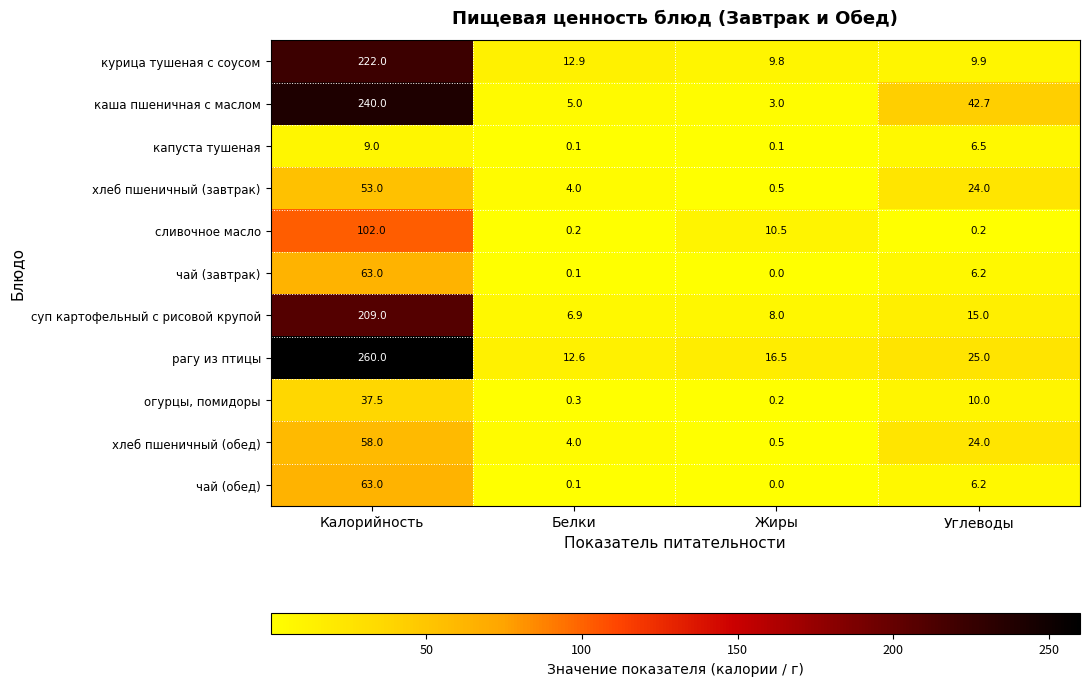

What is the difference between the maximum and minimum values in the хлеб пшеничный (завтрак) series?

52.5